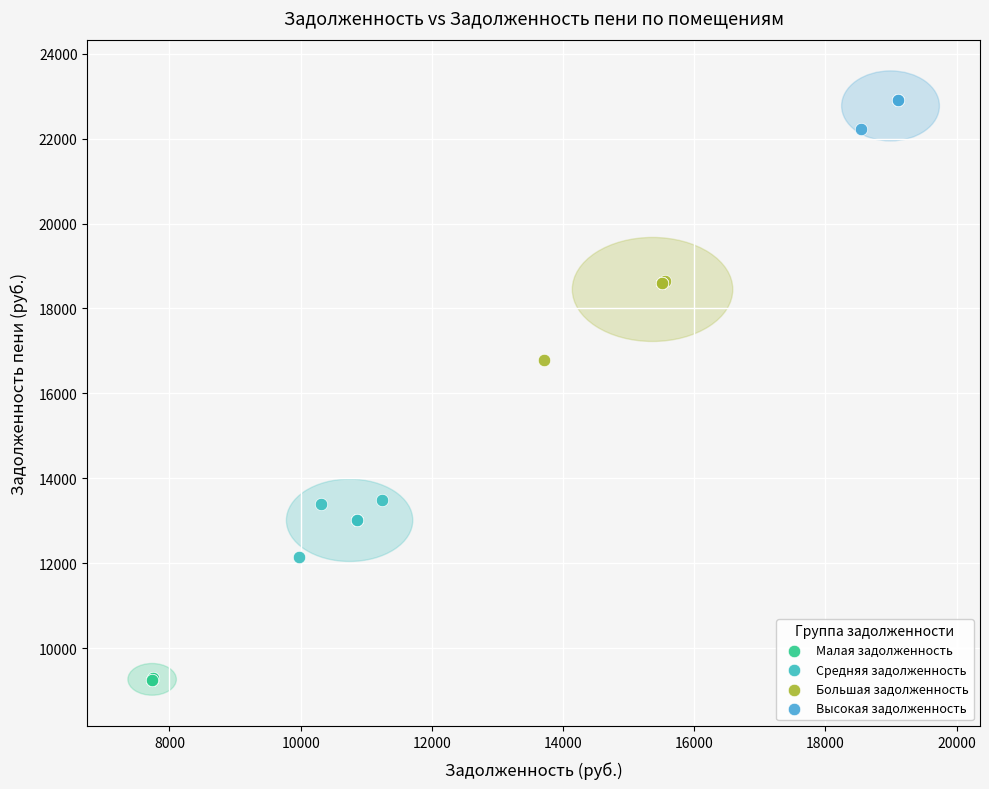

Which series reaches the maximum Y coordinate?

Высокая задолженность